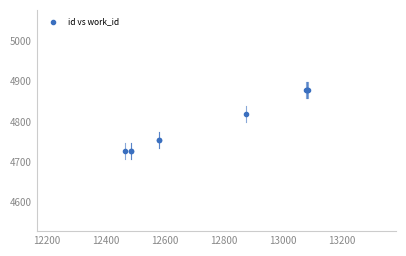

What Y value in the scatter plot is closest to 4802?

4819